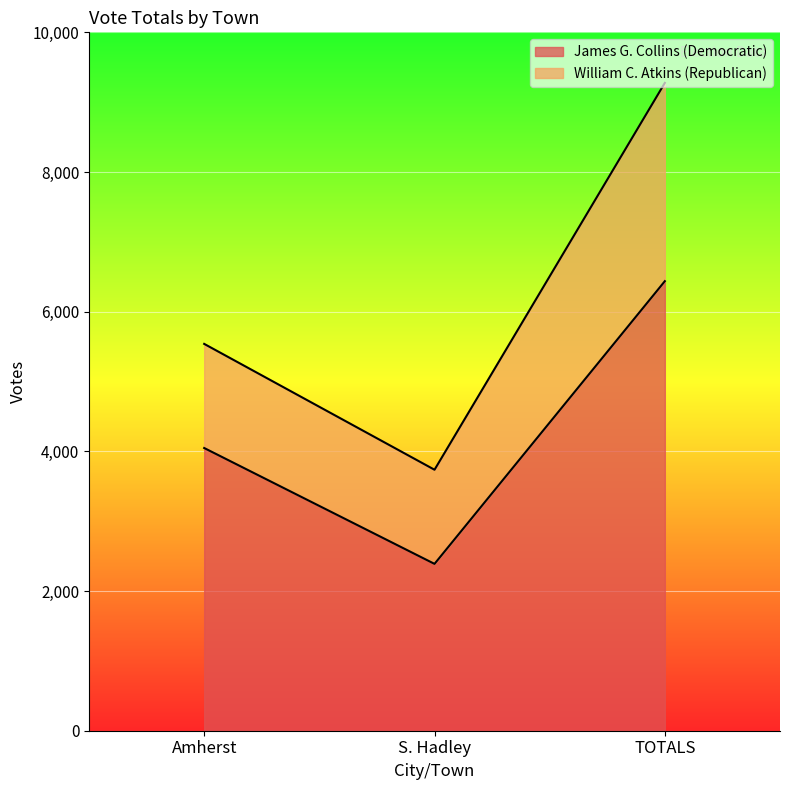

Rank the categories by value from lowest to highest.

S. Hadley, Amherst, TOTALS